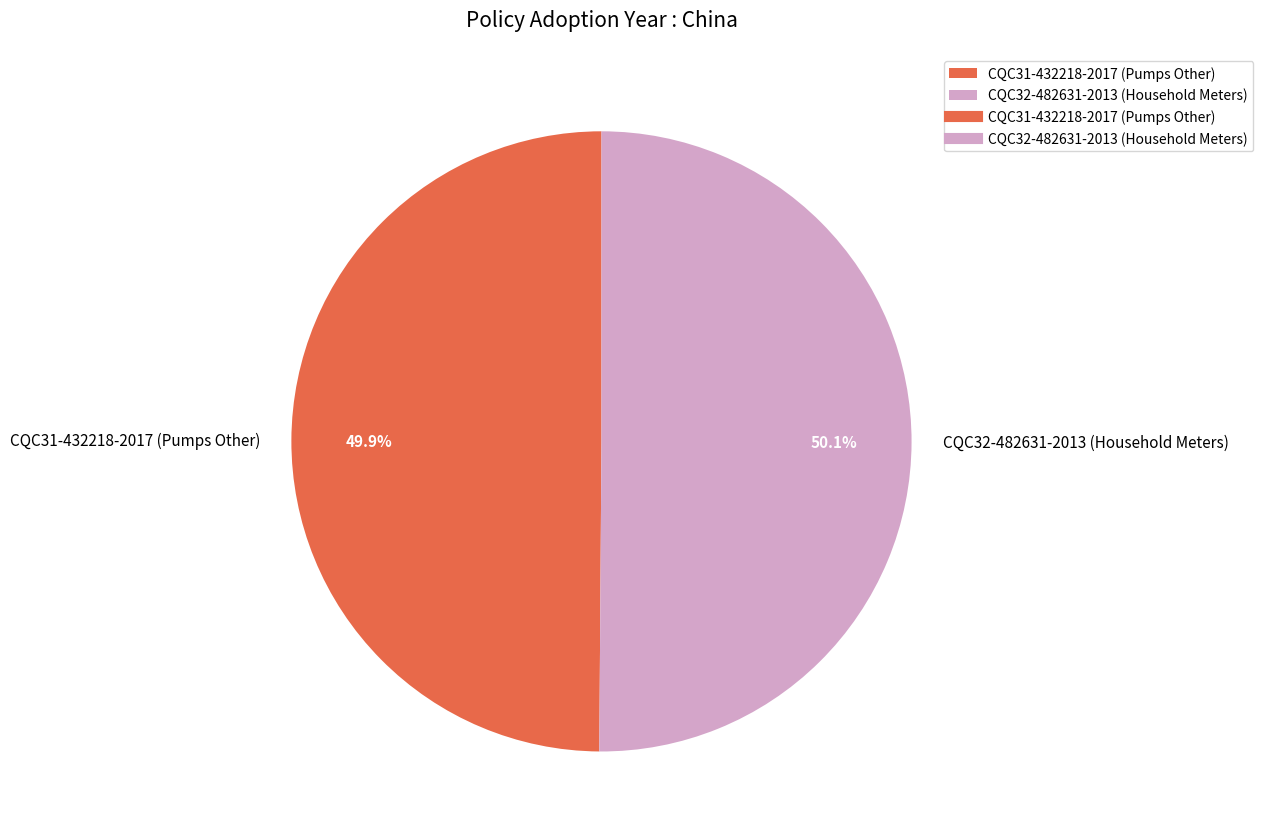

How much of the chart is everything except CQC32-482631-2013 (Household Meters)?

49.9%